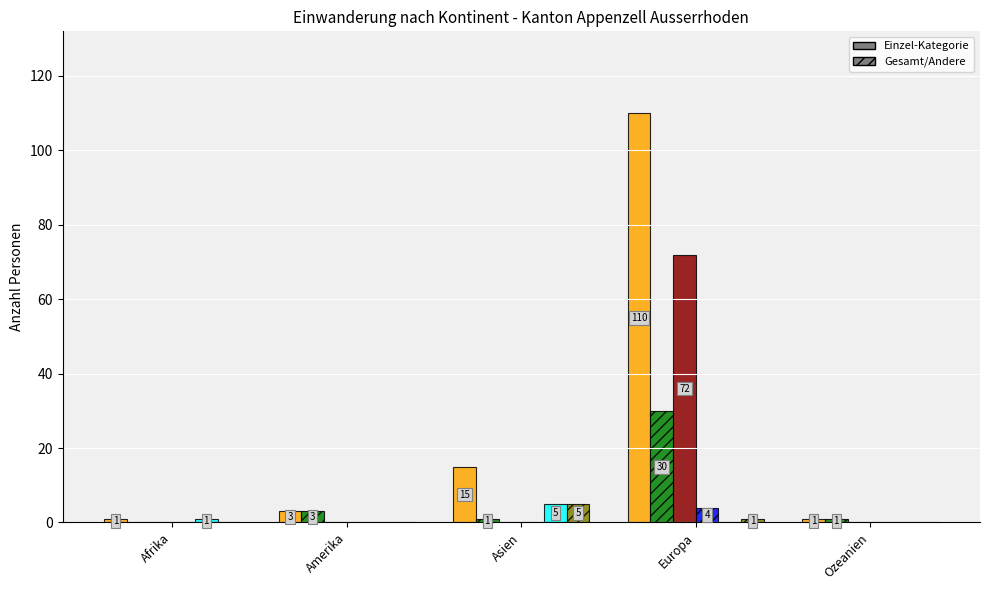

At which category is the sum across all series the highest?

Europa